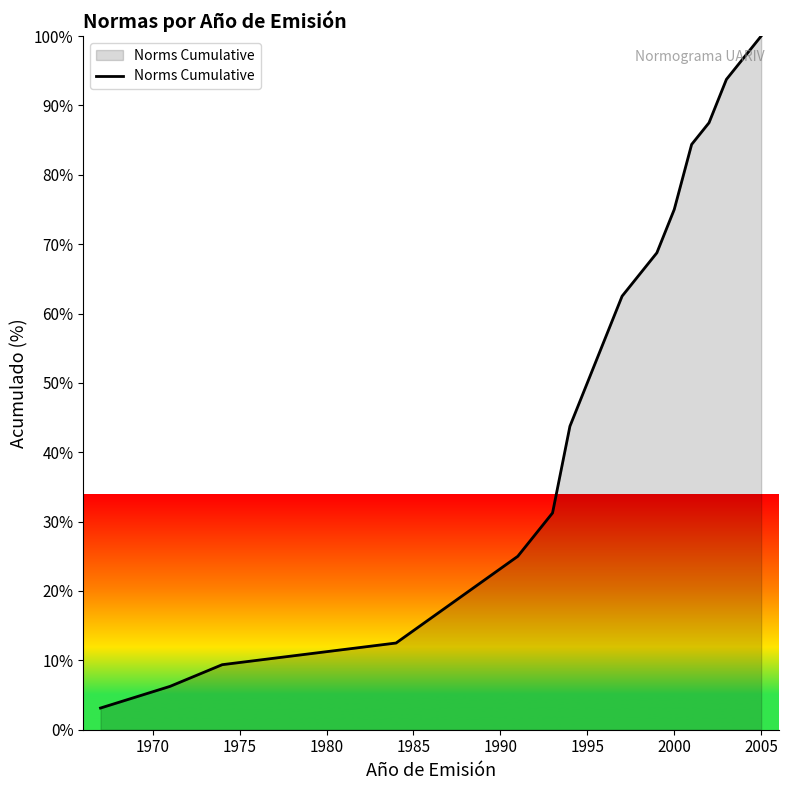

What is the difference between the maximum and minimum values?

96.9